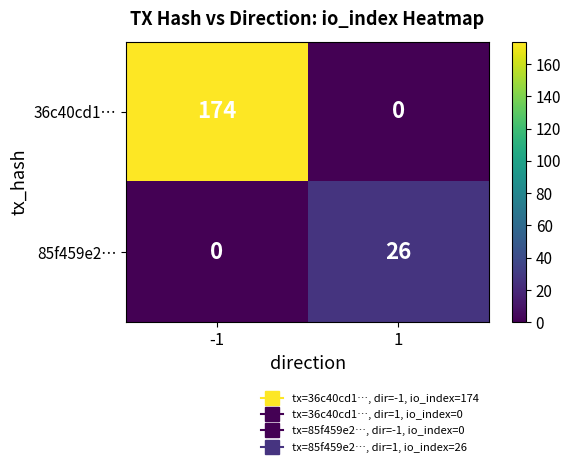

What is the total value across all series at -1?

174